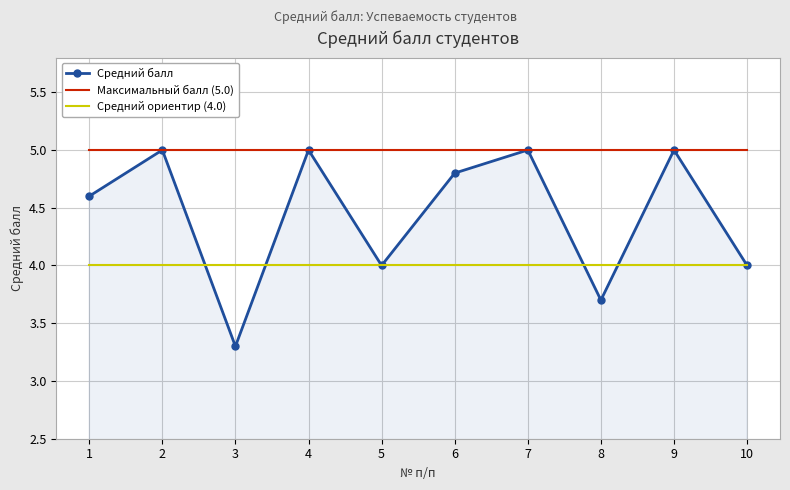

At how many categories does at least one series exceed 3?

10